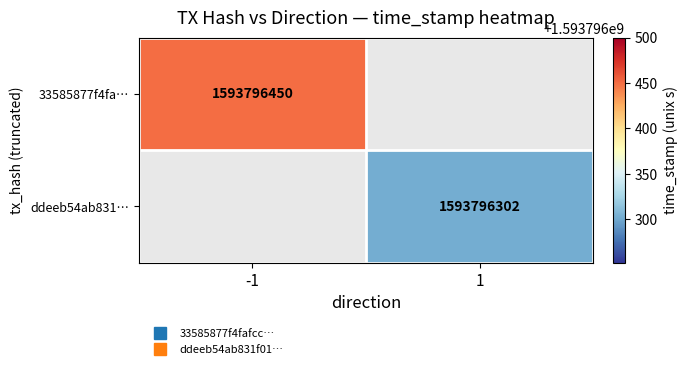

List the series in order of their peak value, lowest first.

ddeeb54ab831f01a147056212b122acae9a5981, 33585877f4fafccd2dec8eafd04efad81386f81